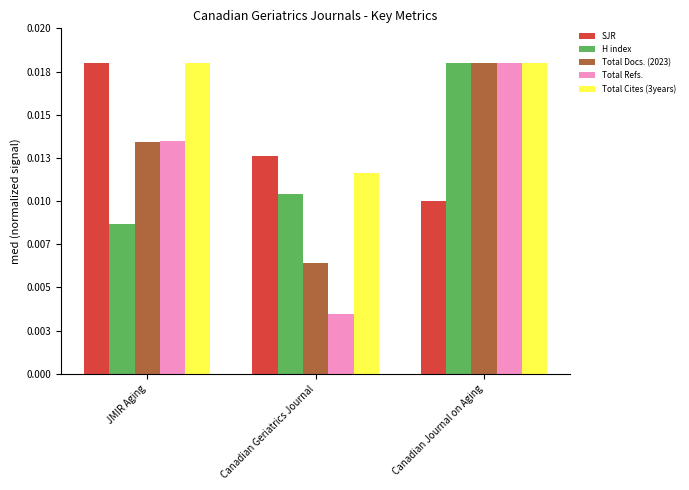

Which label corresponds to the largest value in the chart?

JMIR Aging